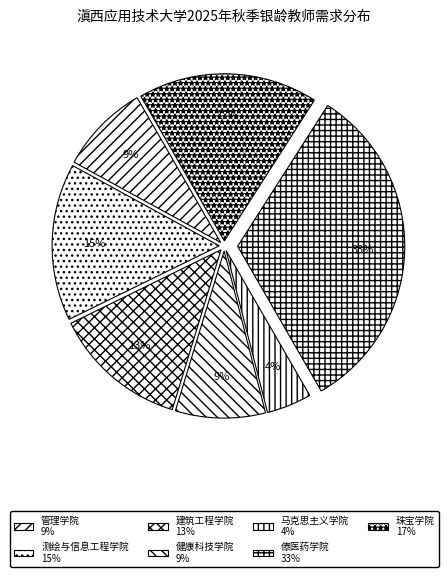

Is there a majority slice in this chart?

No